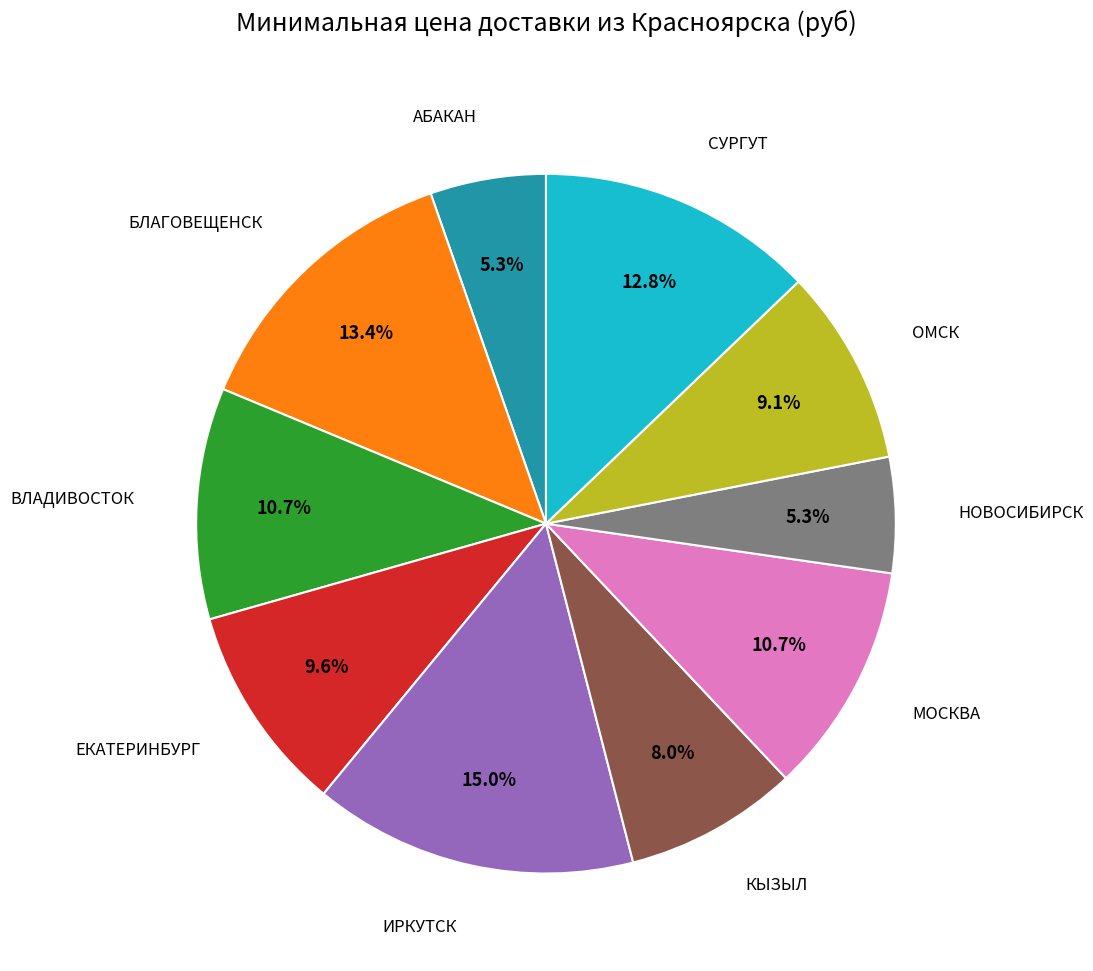

Is there a majority slice in this chart?

No